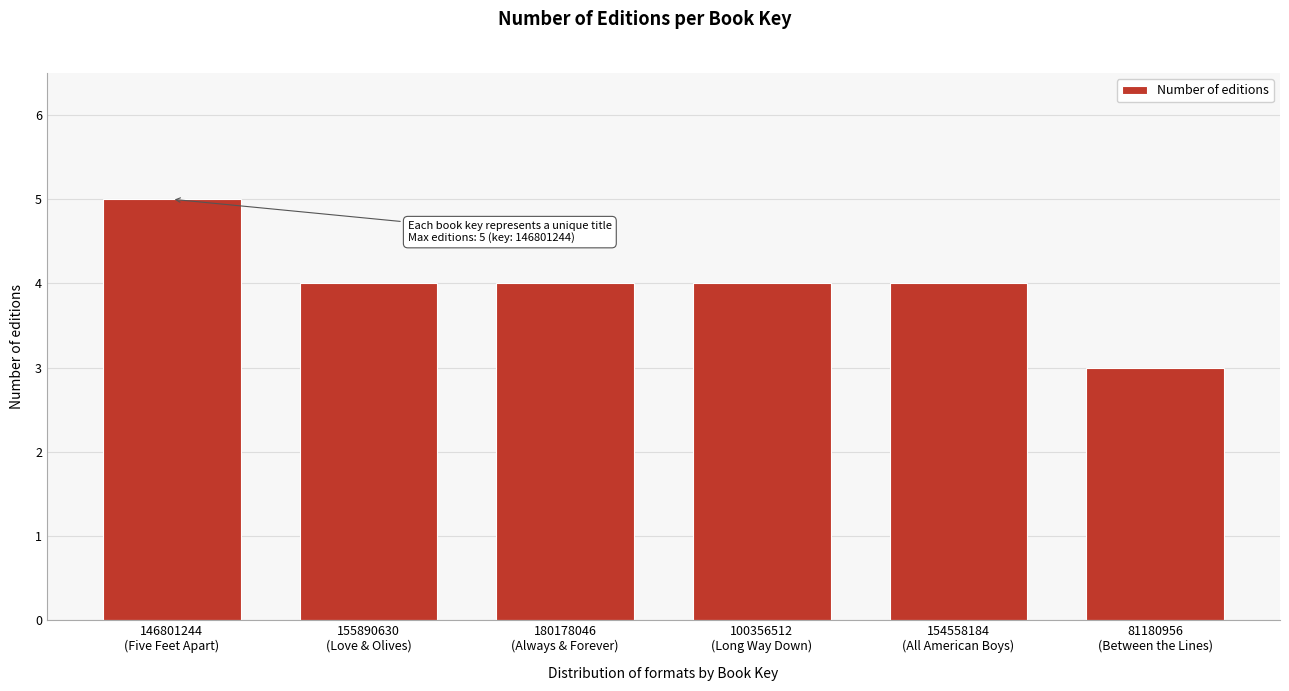

What is the greatest value displayed?

5